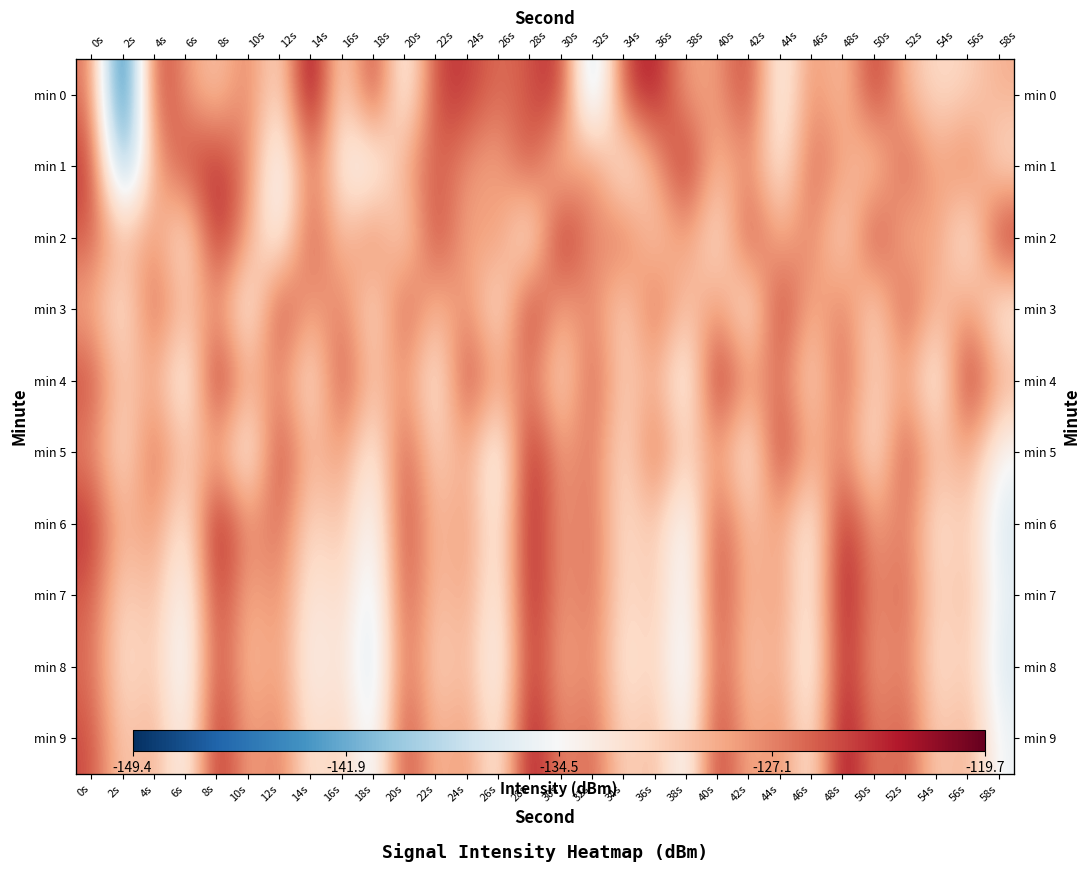

How many data points does each series have?

30